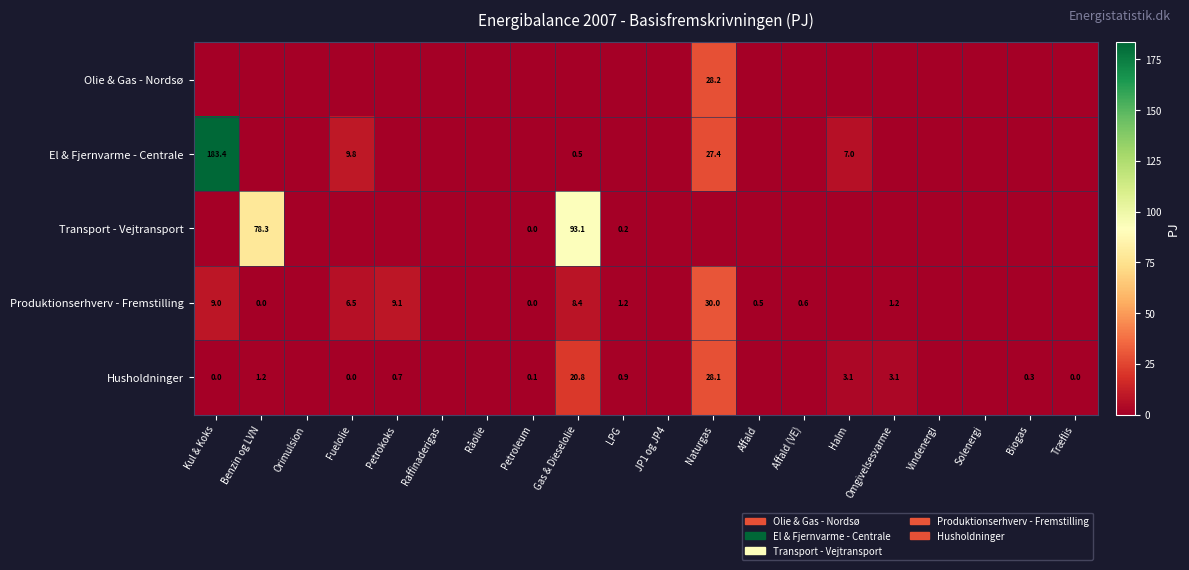

Is it true that El & Fjernvarme - Centrale equals 3.9 at Halm?

False